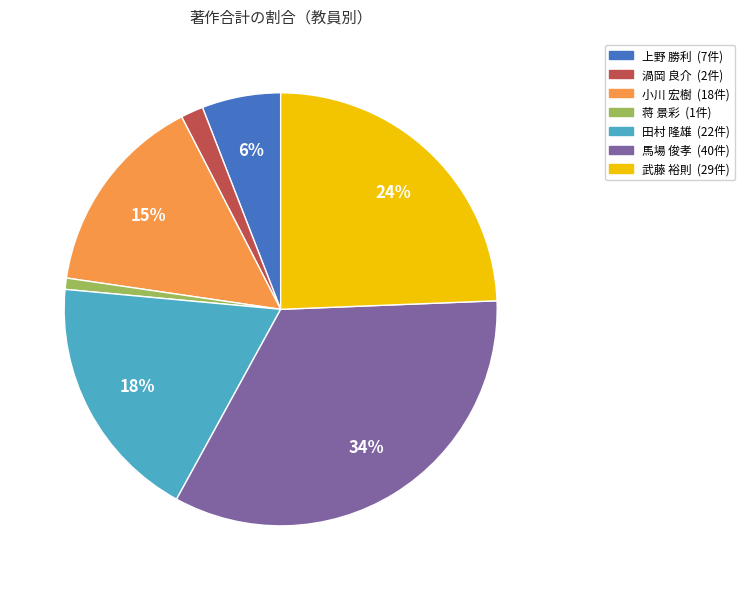

Rank the categories by value from lowest to highest.

蒋 景彩, 渦岡 良介, 上野 勝利, 小川 宏樹, 田村 隆雄, 武藤 裕則, 馬場 俊孝